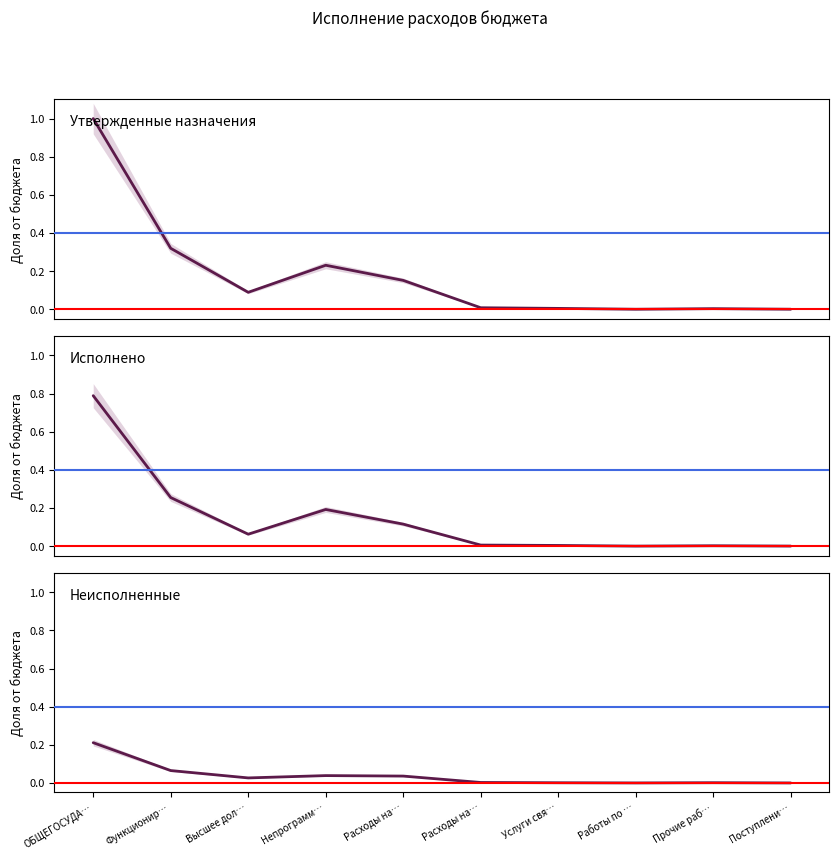

Between ОБЩЕГОСУДА… and Поступлени…, which series saw the biggest shift?

Утвержденные назначения